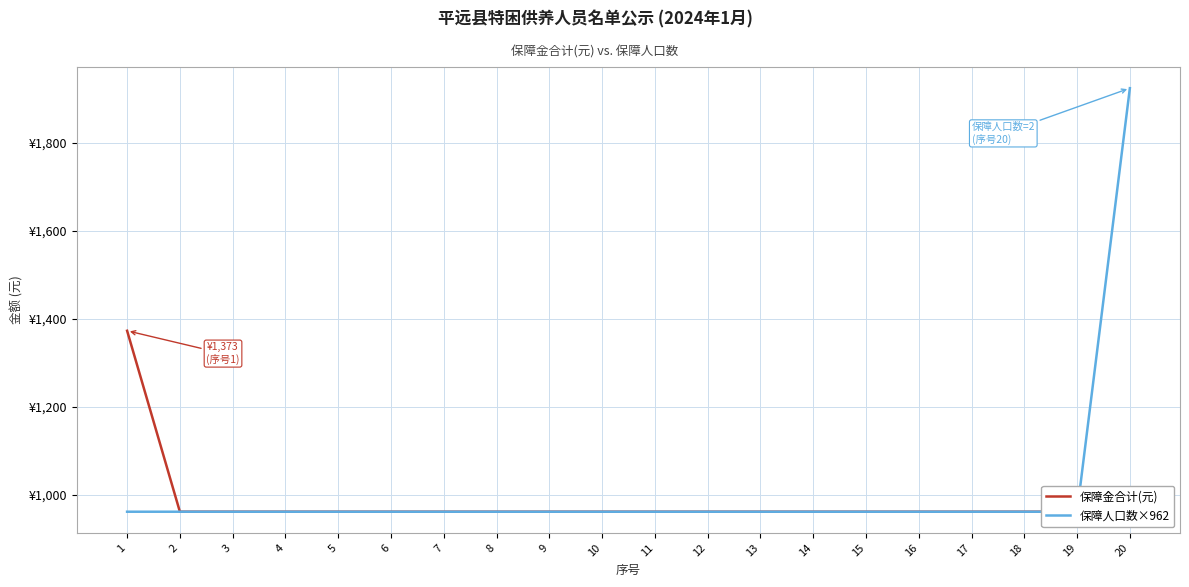

True or false: 保障金合计(元) and 保障人口数×962 intersect in this chart.

False